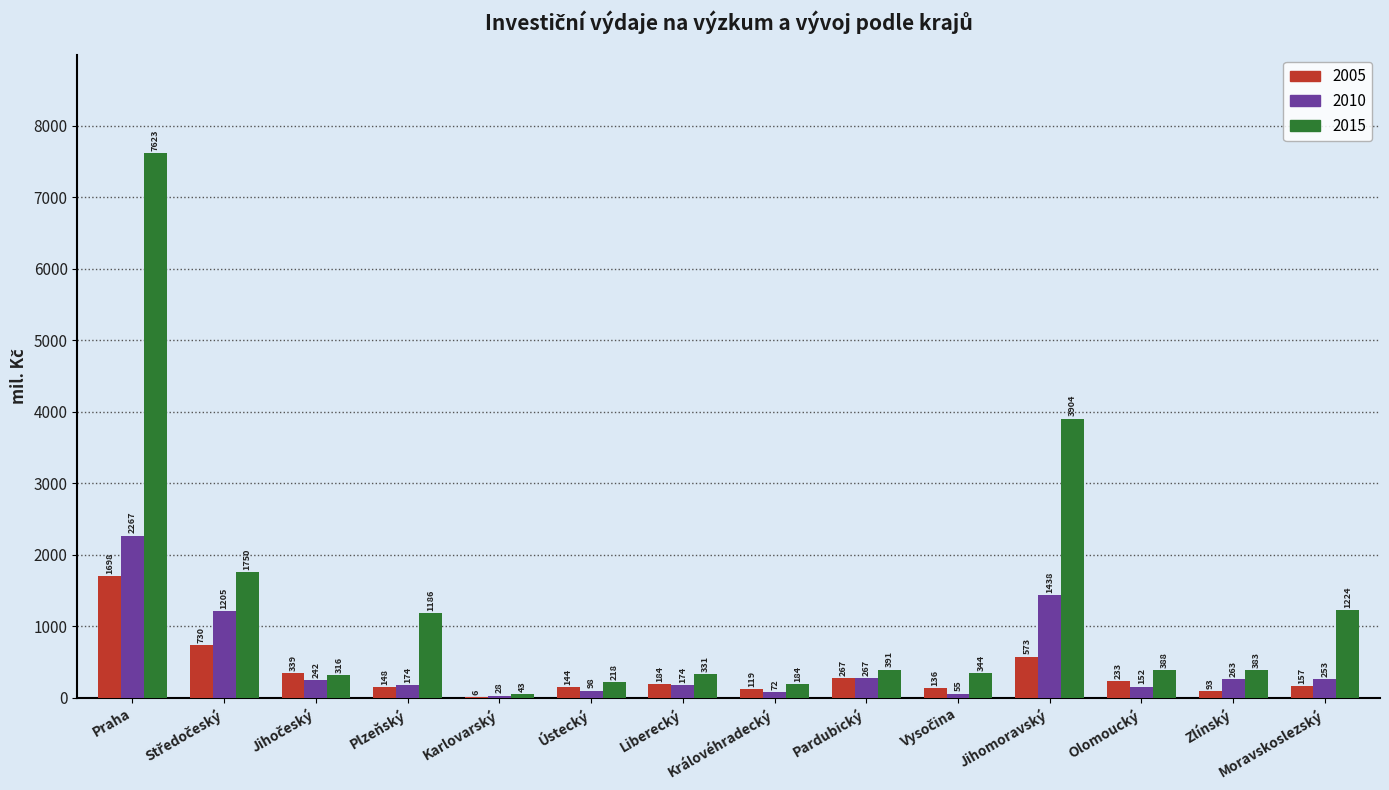

At which category does the chart reach its peak across all series?

Praha